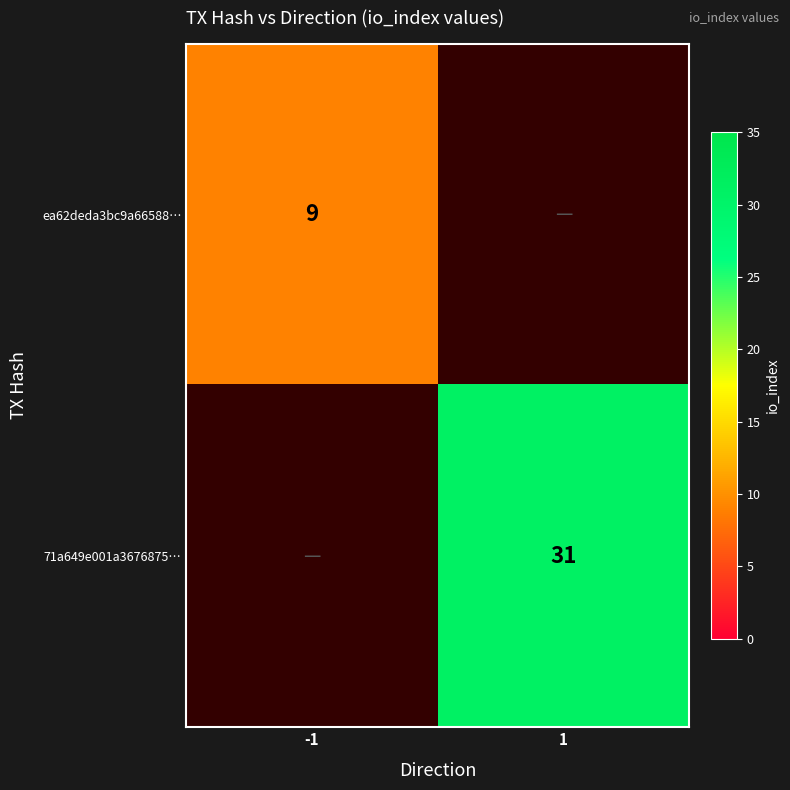

Between -1 and 1, which is larger?

1